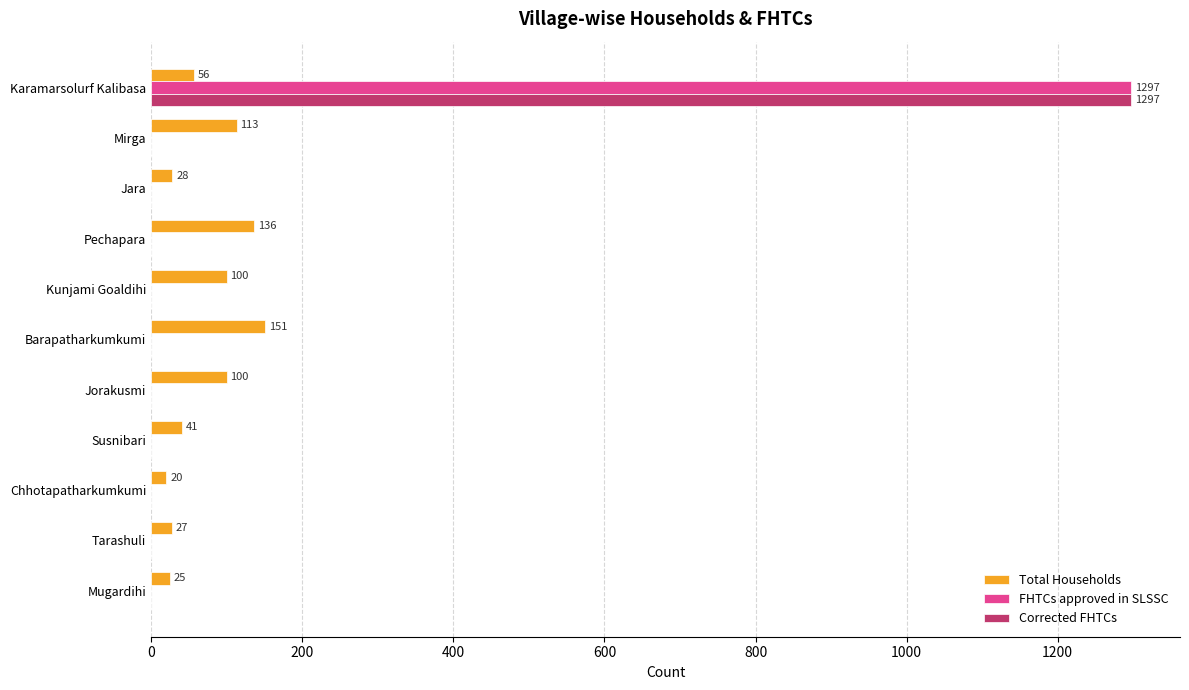

What are all the series names shown in the legend?

Total Households, FHTCs approved in SLSSC, Corrected FHTCs